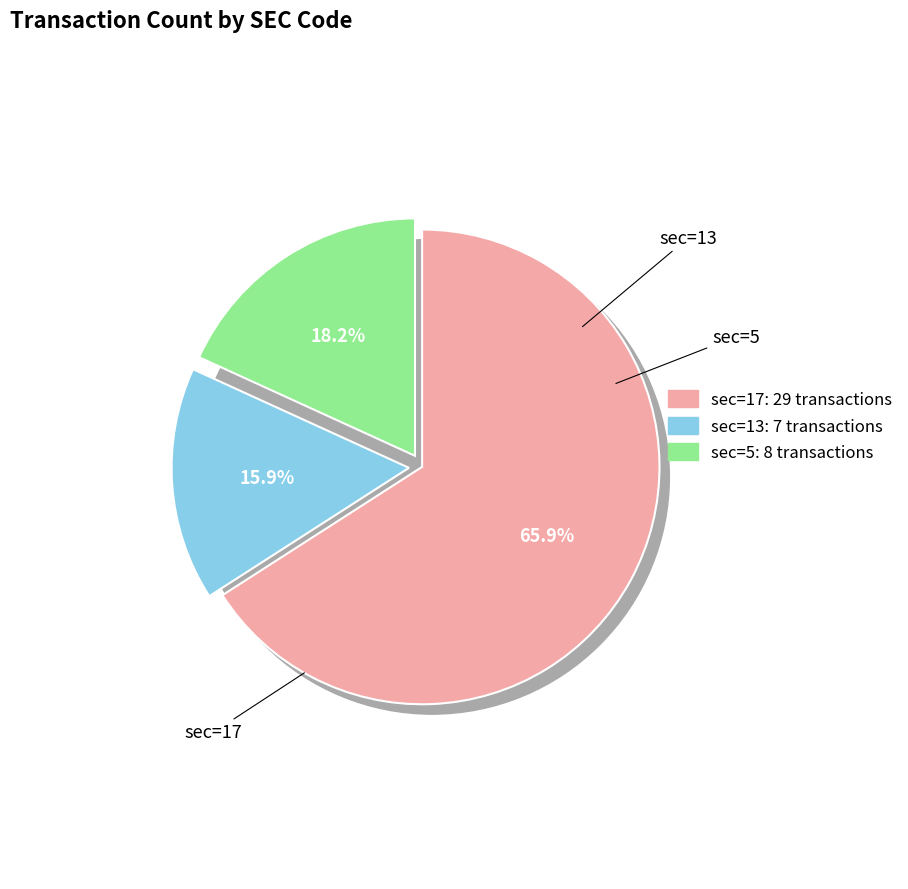

To the nearest percent, what is the difference between the largest and smallest slice percentages?

50%